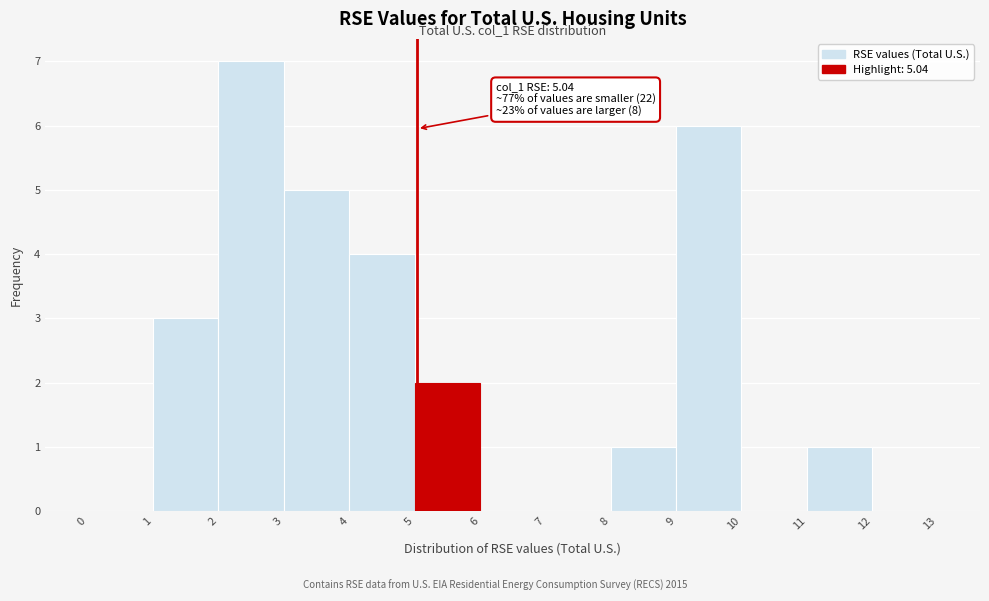

Over which range of the x-axis is the bar tallest?

2 to 3